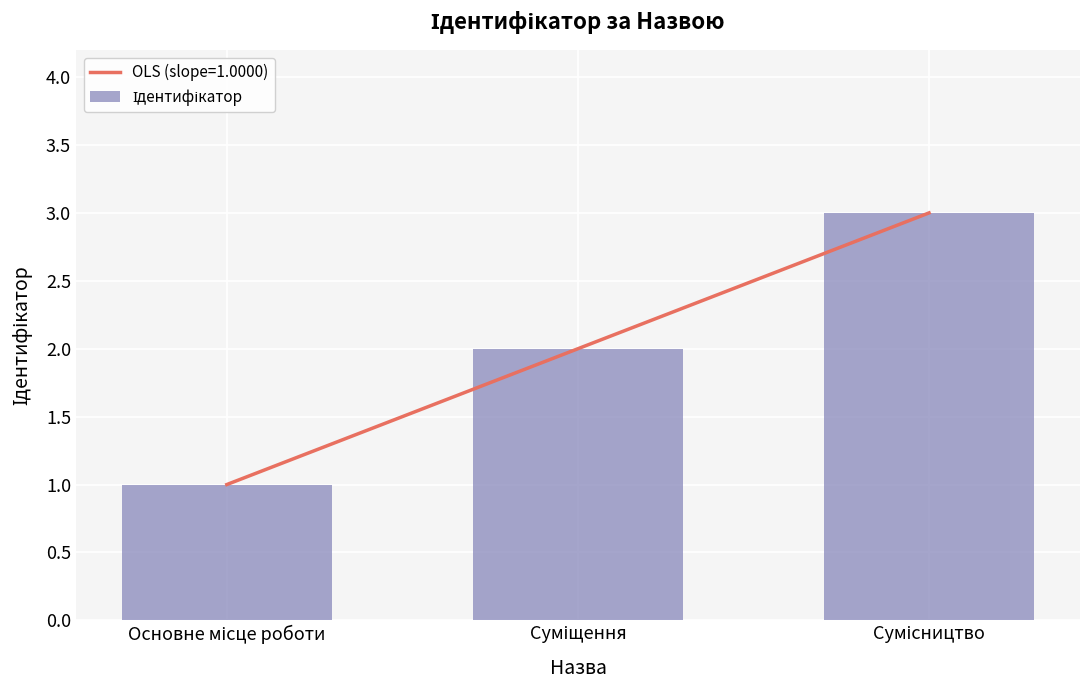

How many bars are there in total?

3